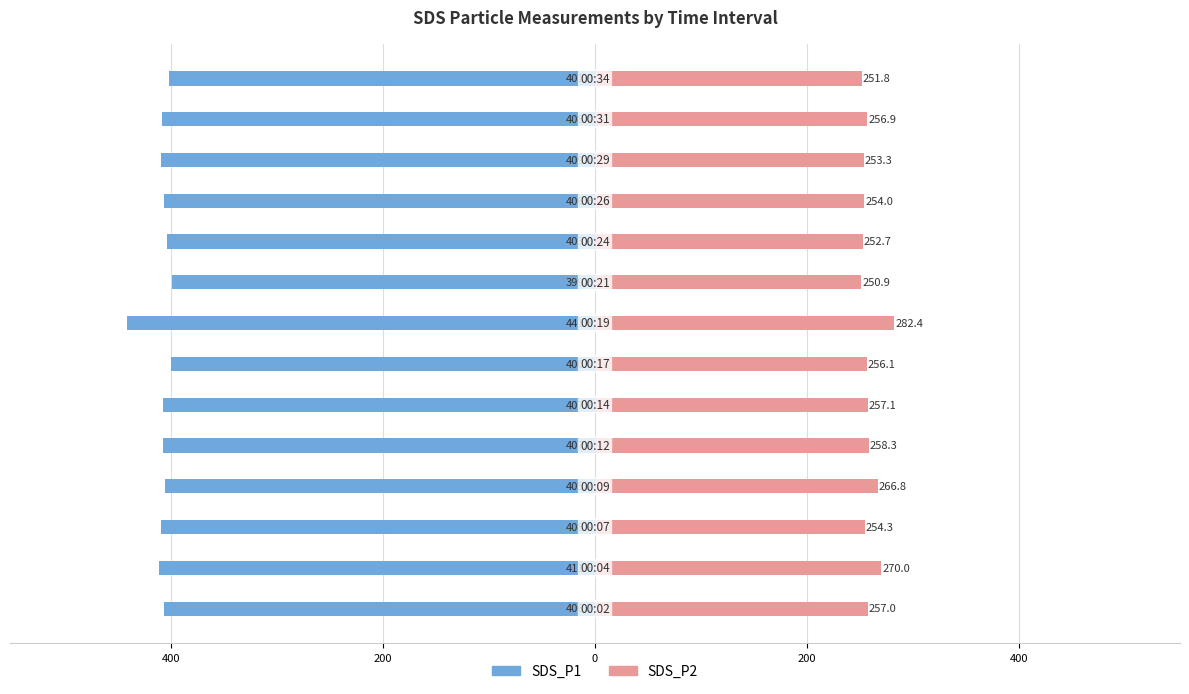

Is it true that SDS_P1 equals -668.2 at 600?

False